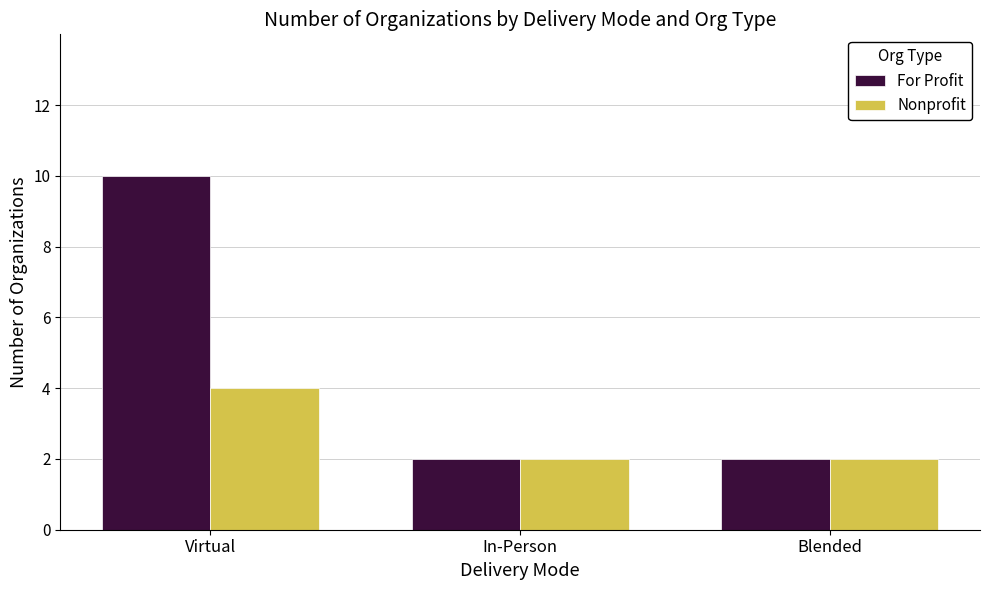

How many bars are there in total?

6